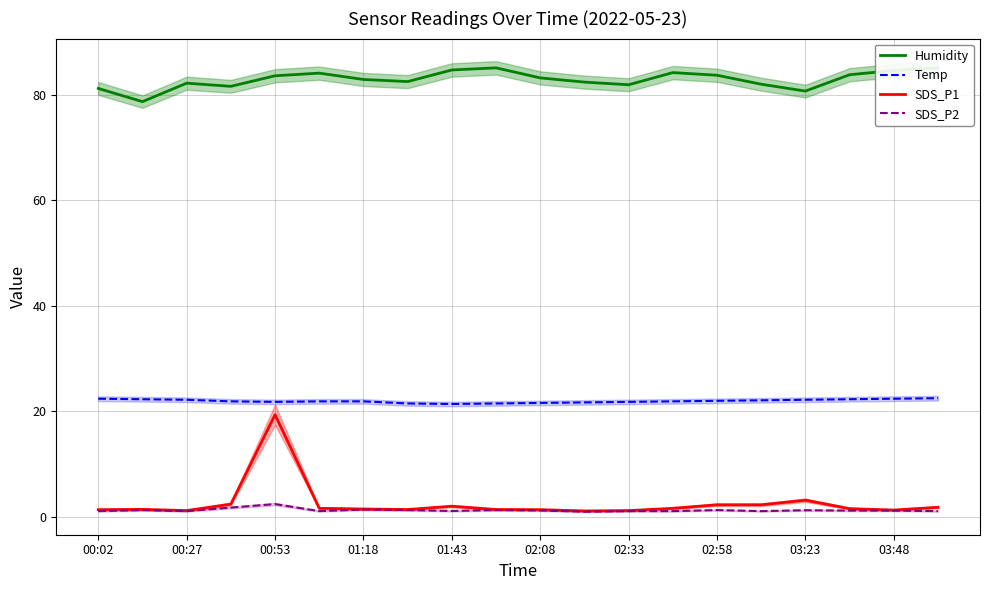

Is it true that Temp equals 11.9 at 01:18?

False